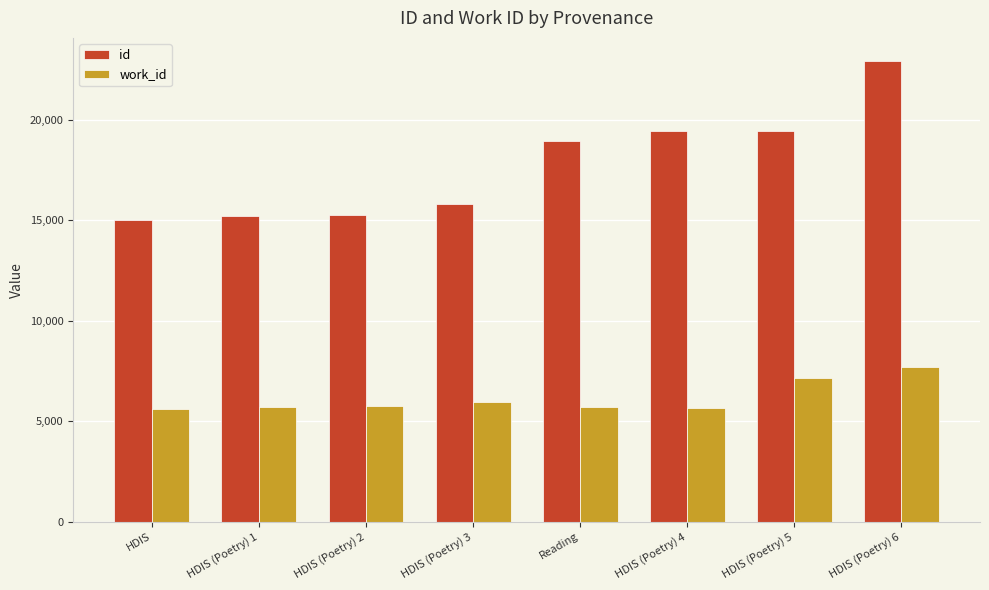

What is the value of the work_id bar at the 5th from the left?

5687